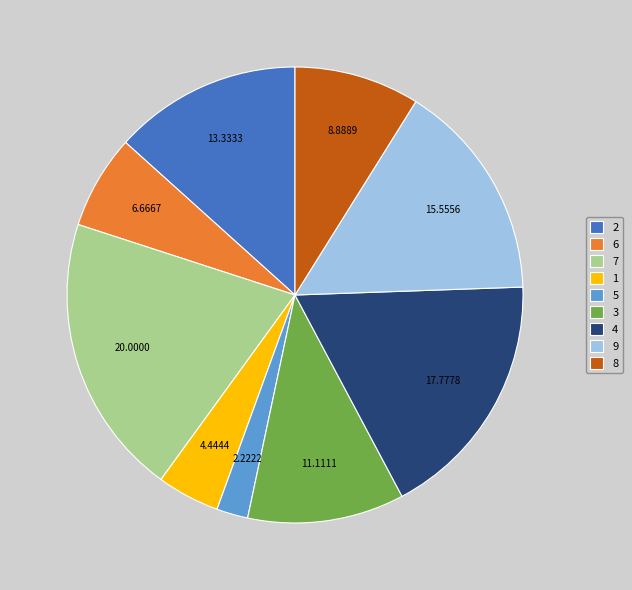

How many slices are in this pie chart?

9